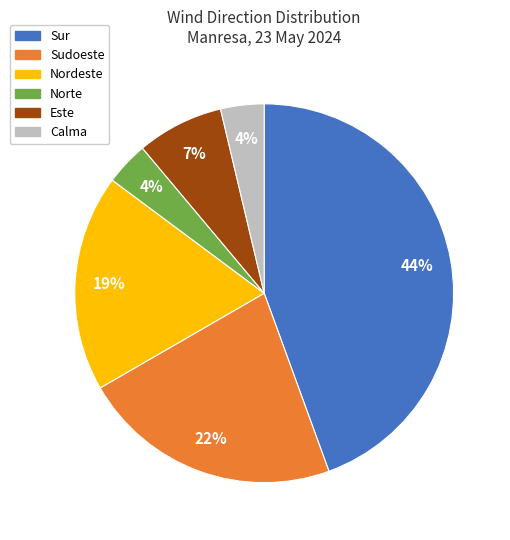

To the nearest percent, what is the average slice percentage?

17%